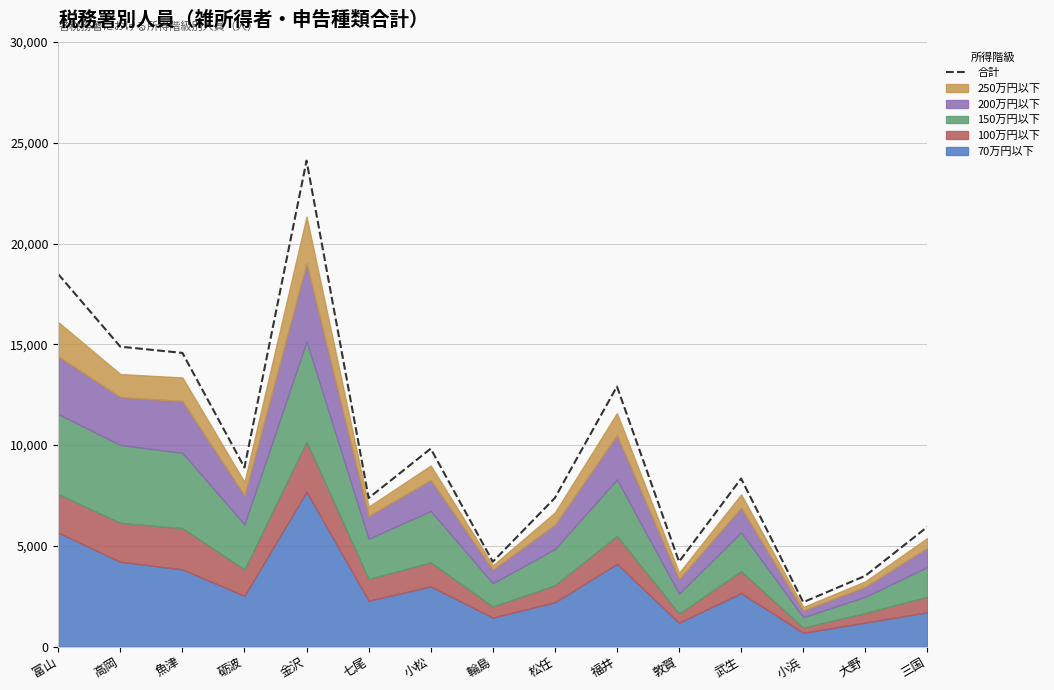

What position from the left is 輪島?

8